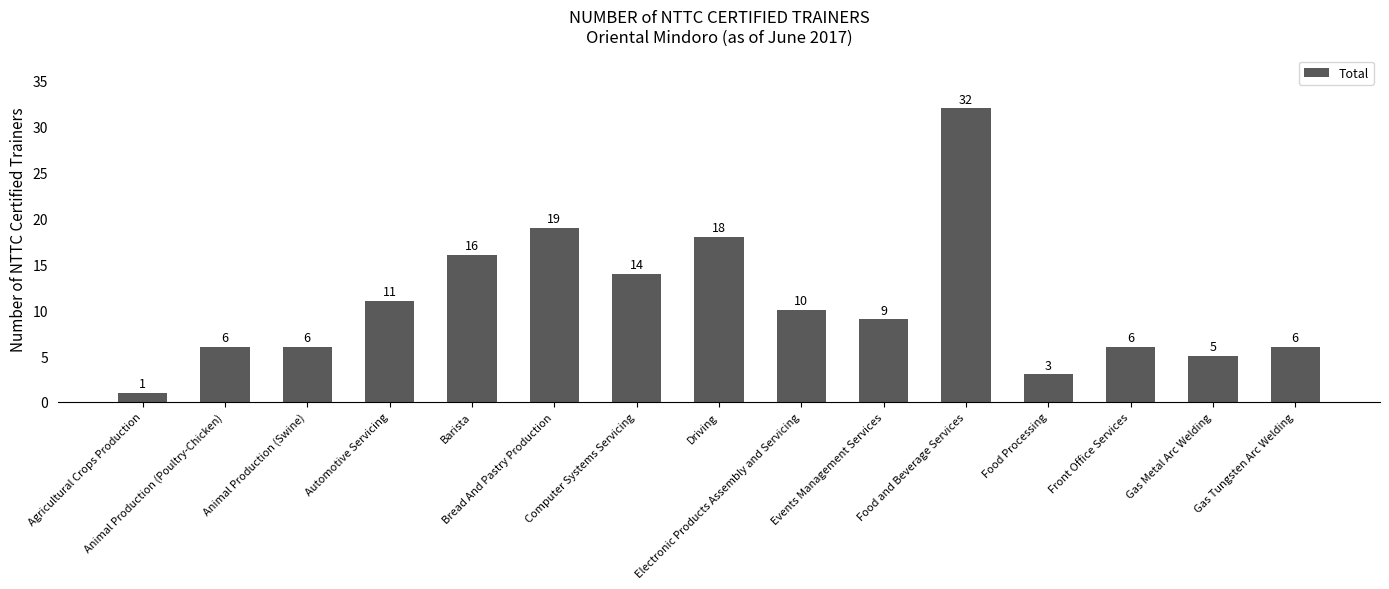

What is the approximate value at Bread And Pastry Production, to the nearest 5?

20